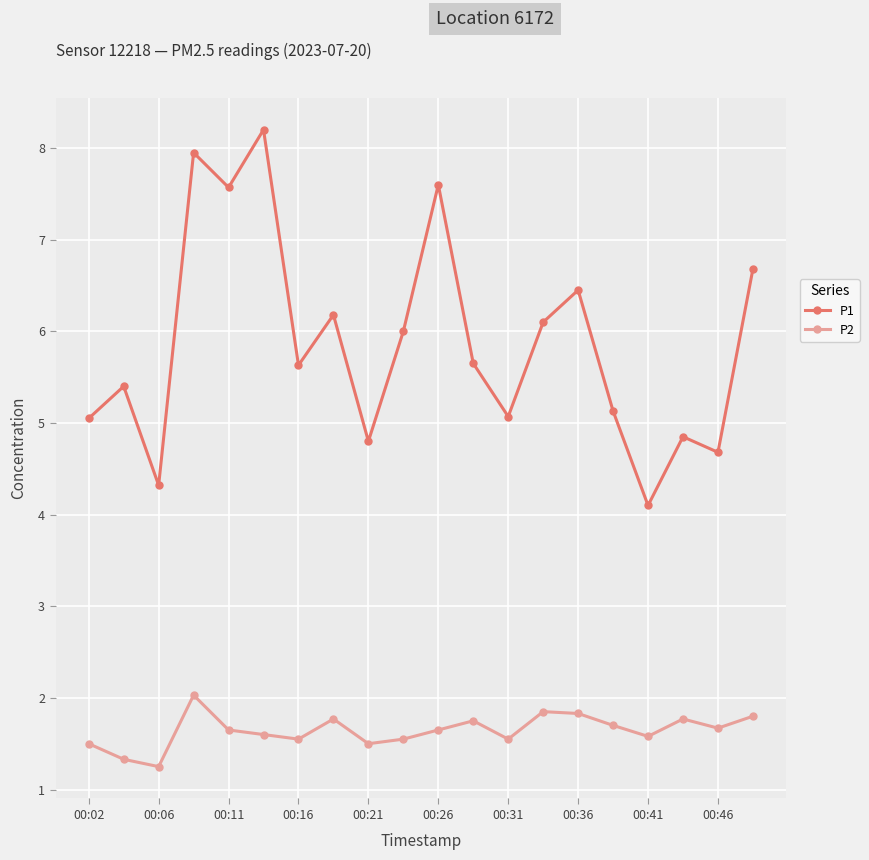

True or false: P1 and P2 cross at least once.

False